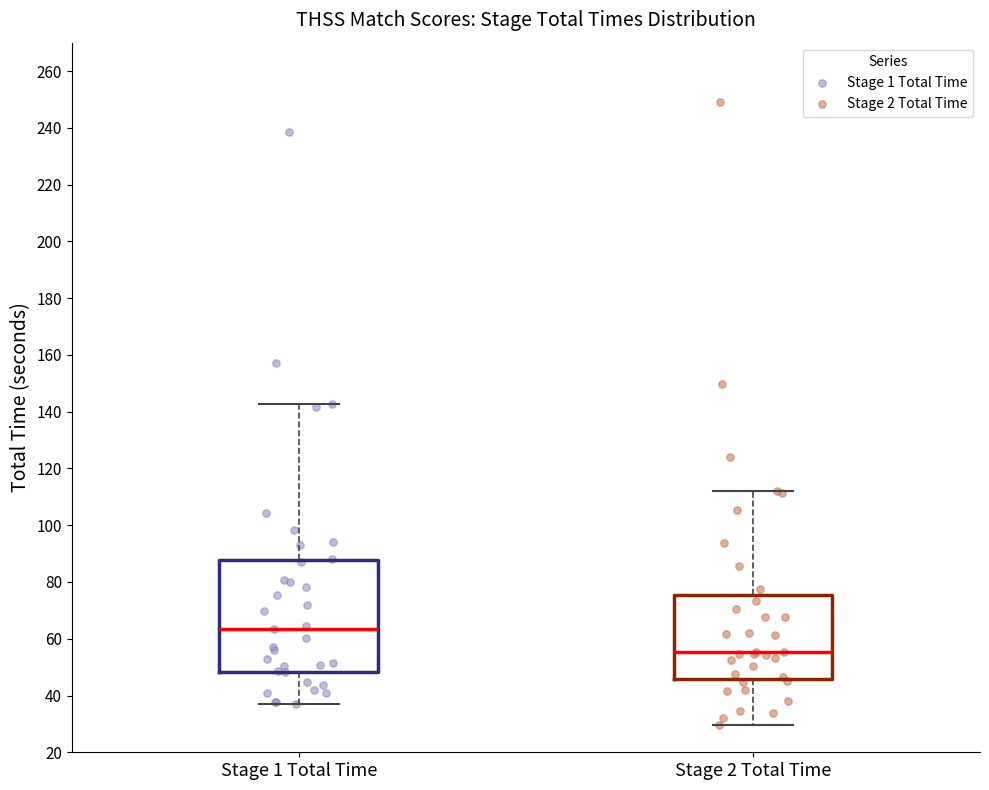

Where does the median line of the box for Stage 1 Total Time sit on the y-axis? The values are not printed on the chart, so give them approximately, as read against the axis.

64